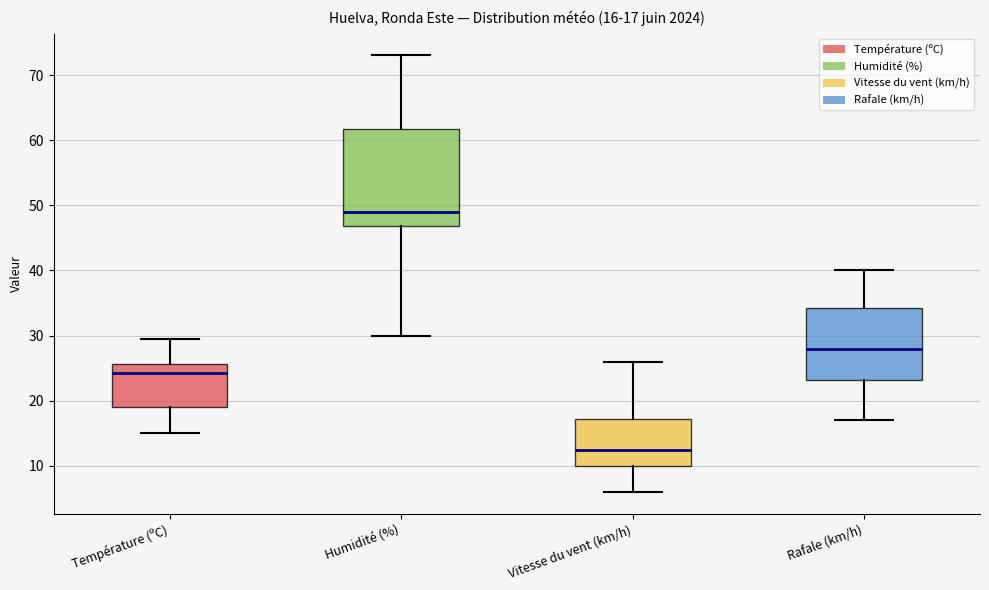

Which box is the tallest, from its lower edge to its upper edge?

Humidité (%)